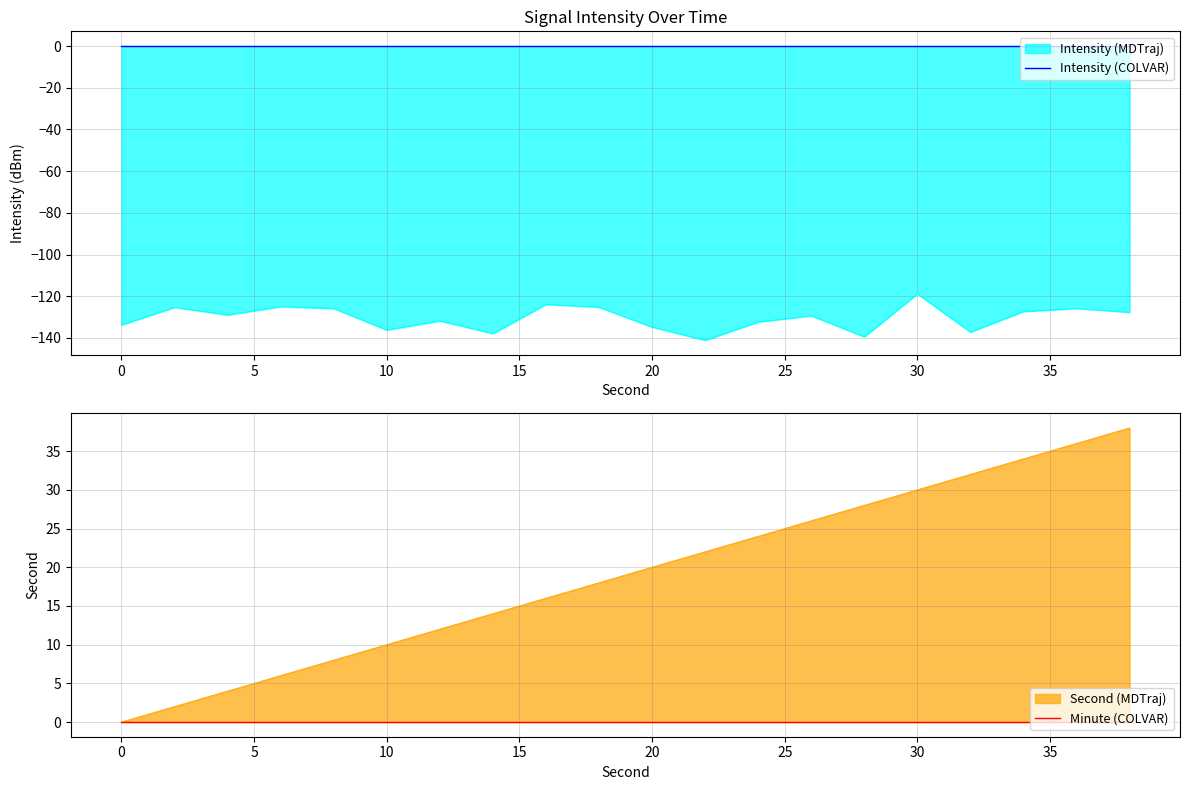

True or false: intensity(dBm) has a value of -75.3 at 4.

False